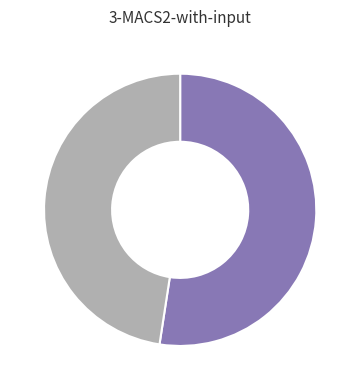

Is there any slice that represents more than half of the pie?

Yes